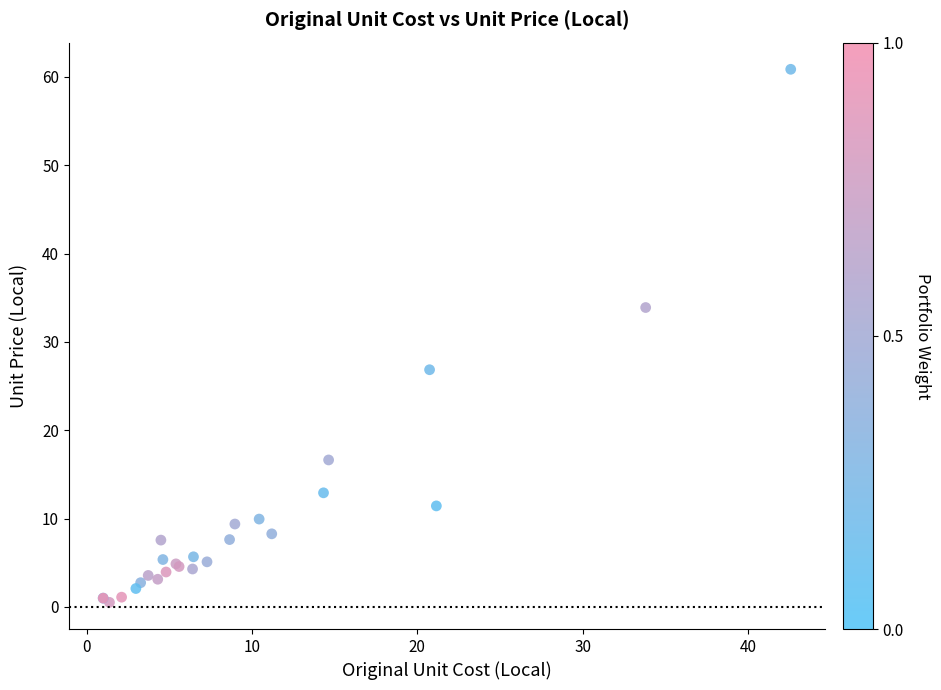

What Y value in the scatter plot is closest to 30?

26.9